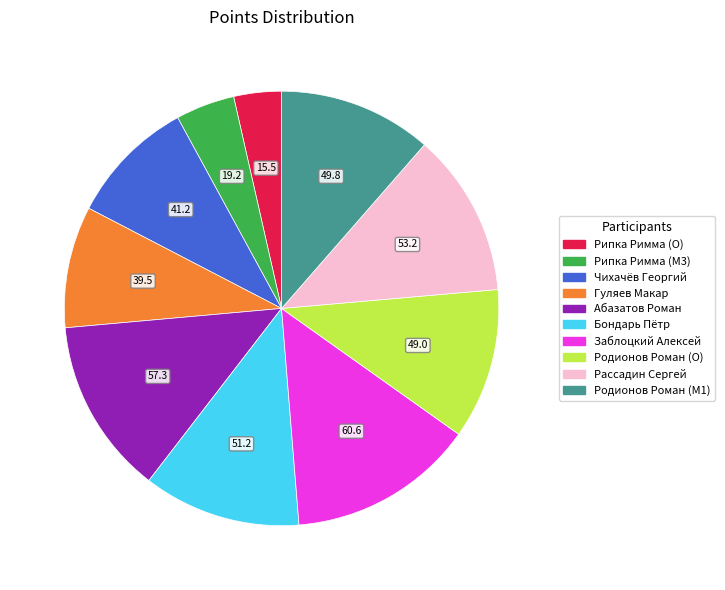

Does Рассадин Сергей represent more than half of the total?

No